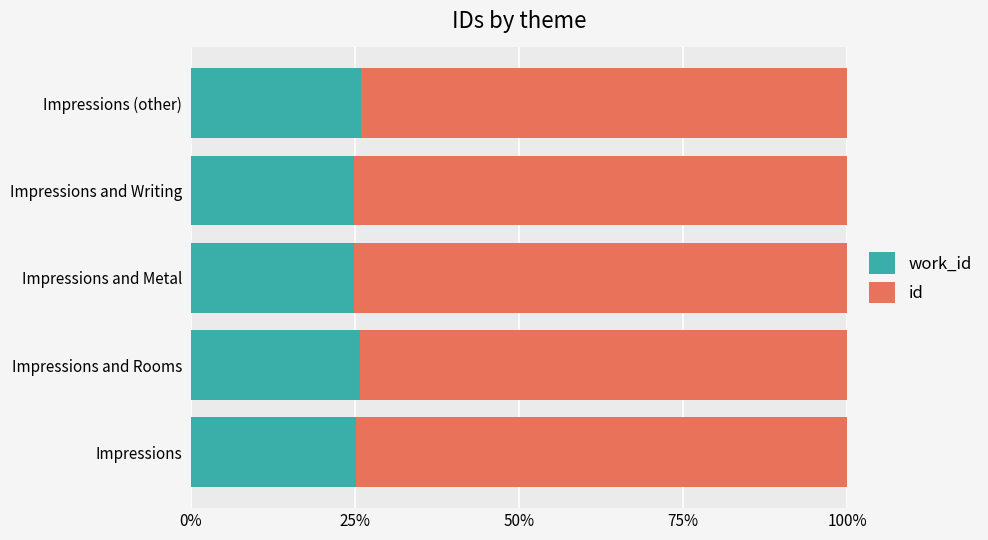

What is the total value across all series at Impressions (other)?

100.0